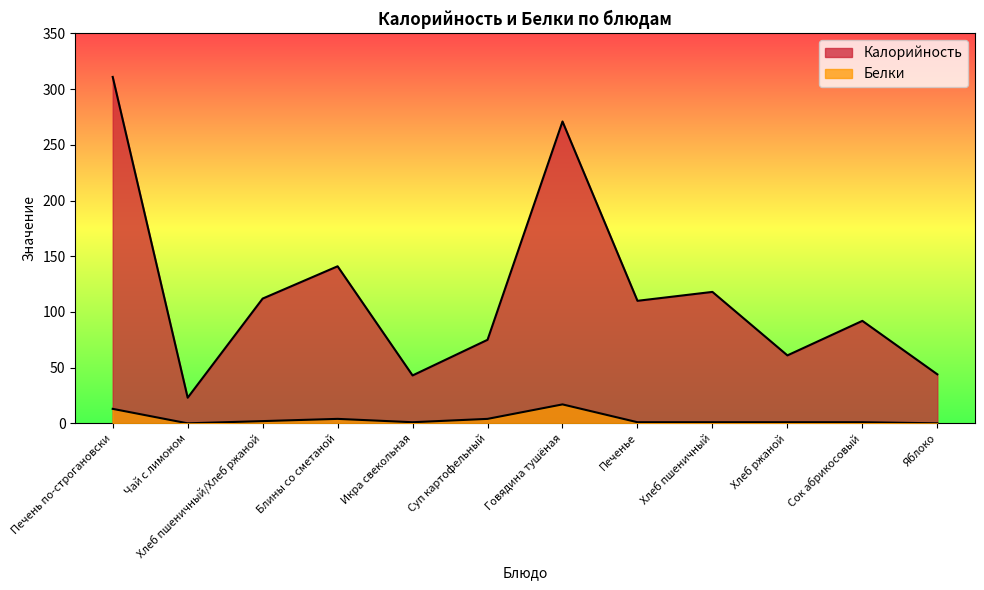

True or false: Калорийность and Белки intersect in this chart.

False